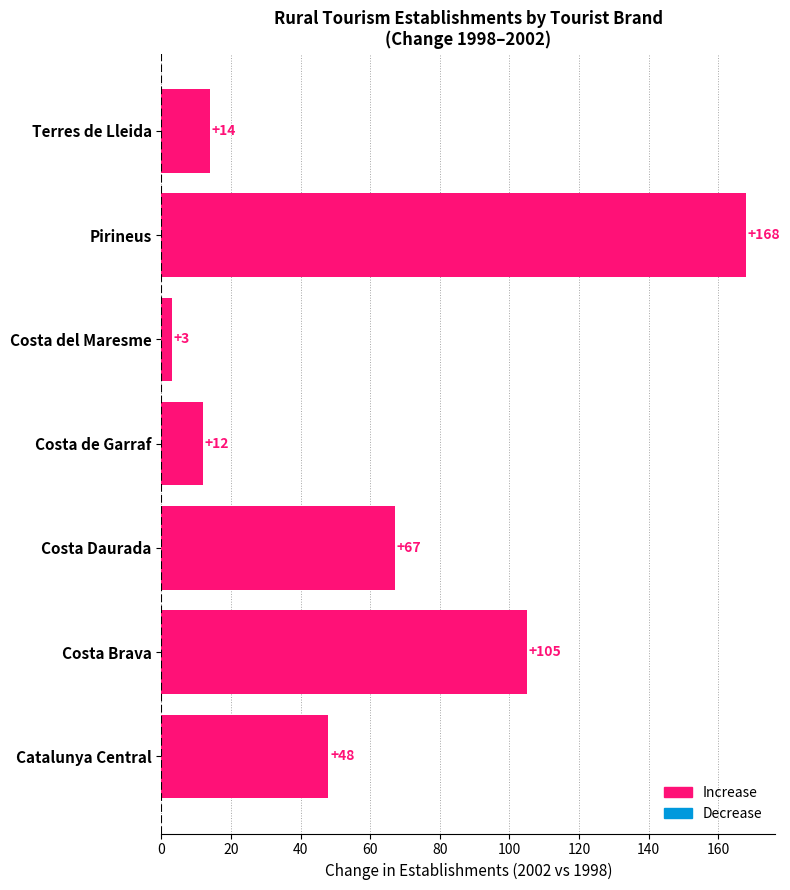

What is the maximum value shown in the chart?

168